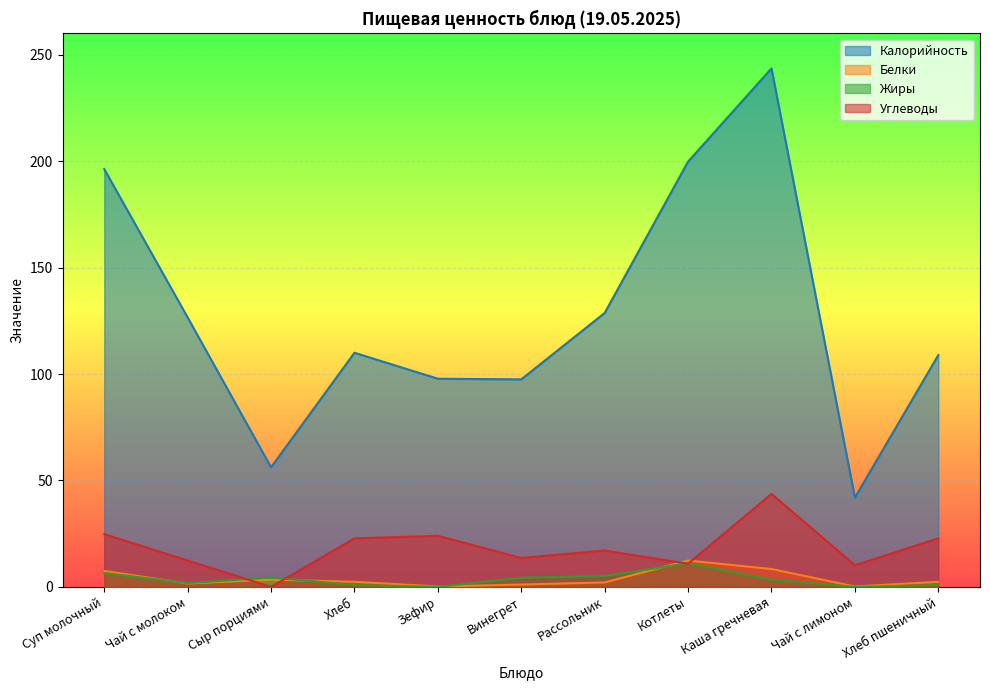

True or false: Калорийность and Углеводы cross at least once.

False